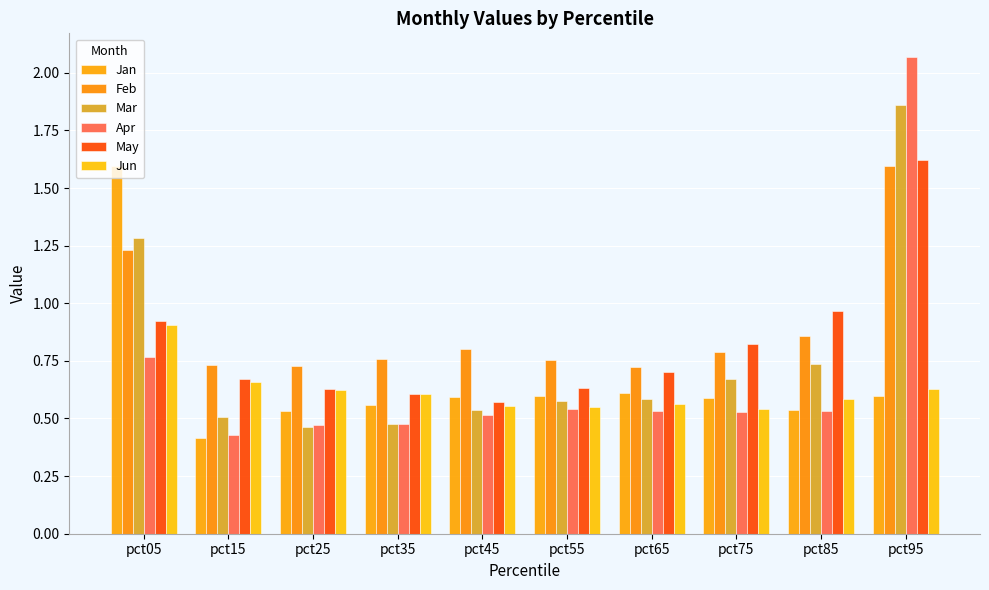

Which has a higher value, pct85 or pct15?

pct85